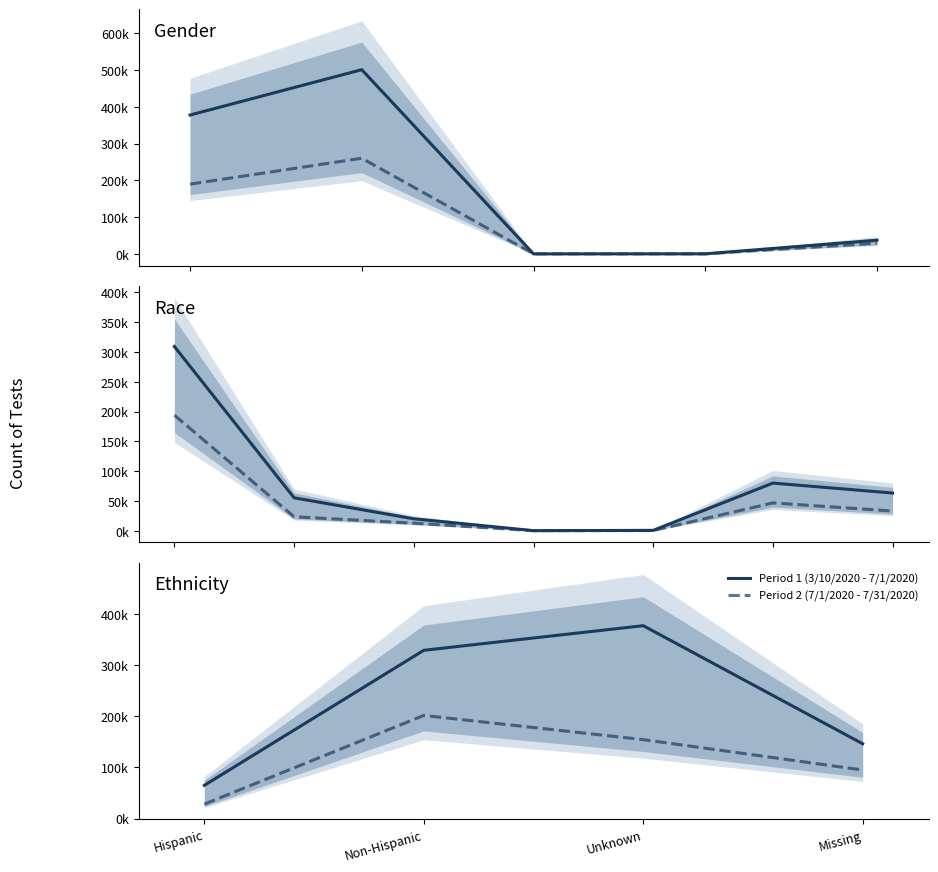

At which category does Period 1 (3/10/2020 - 7/1/2020) reach its first local peak?

Unknown